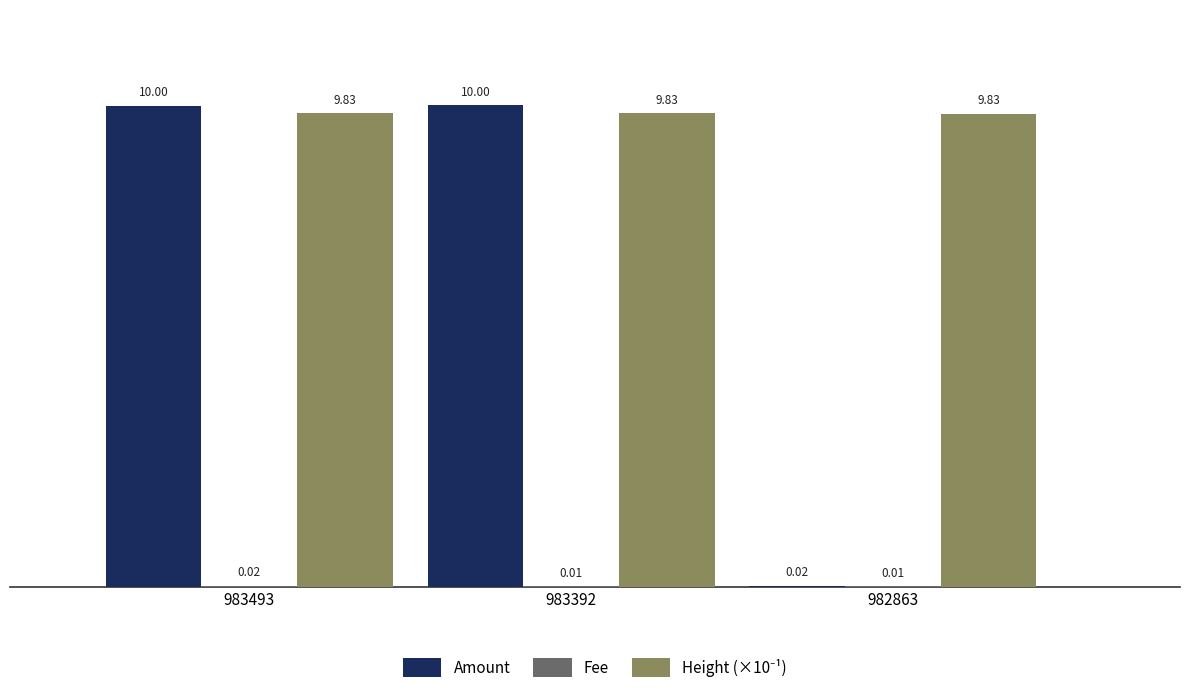

What is the total value across all series at 983392?

19.8